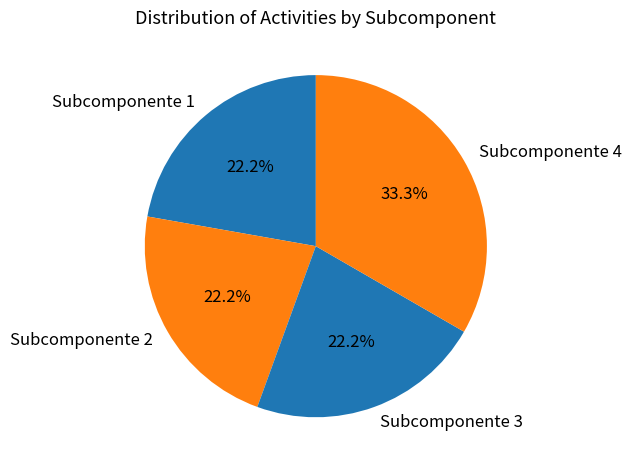

To the nearest percent, what percentage of the pie is Subcomponente 2?

22%